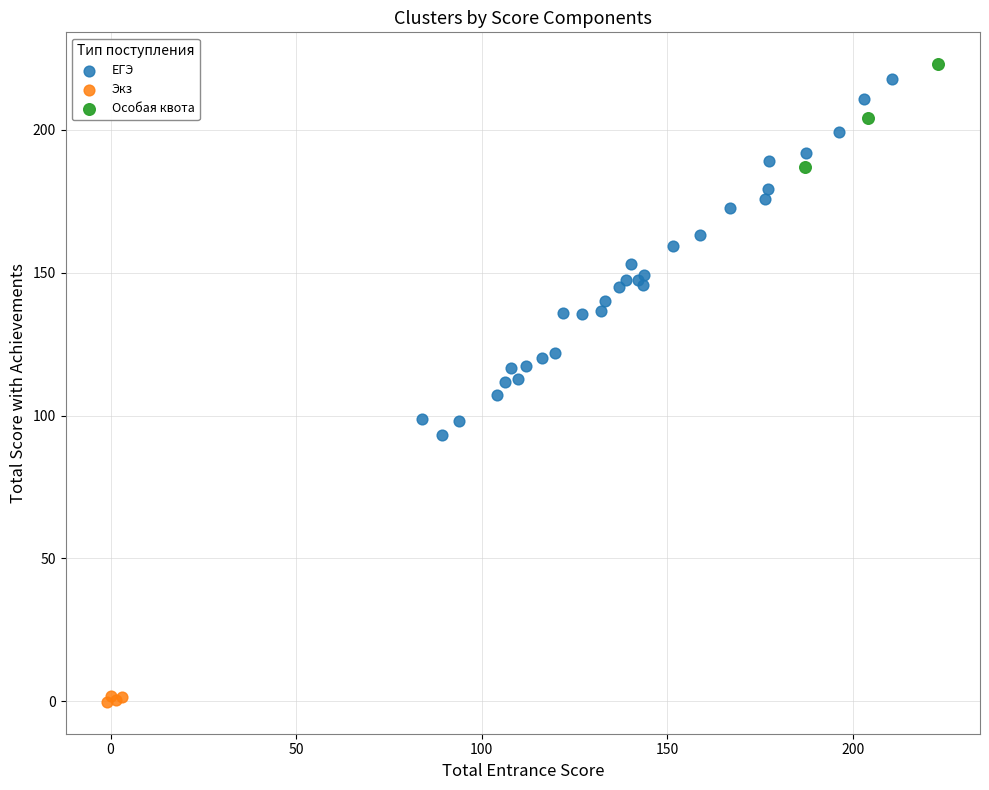

Which series has the largest Y range (max minus min)?

ЕГЭ